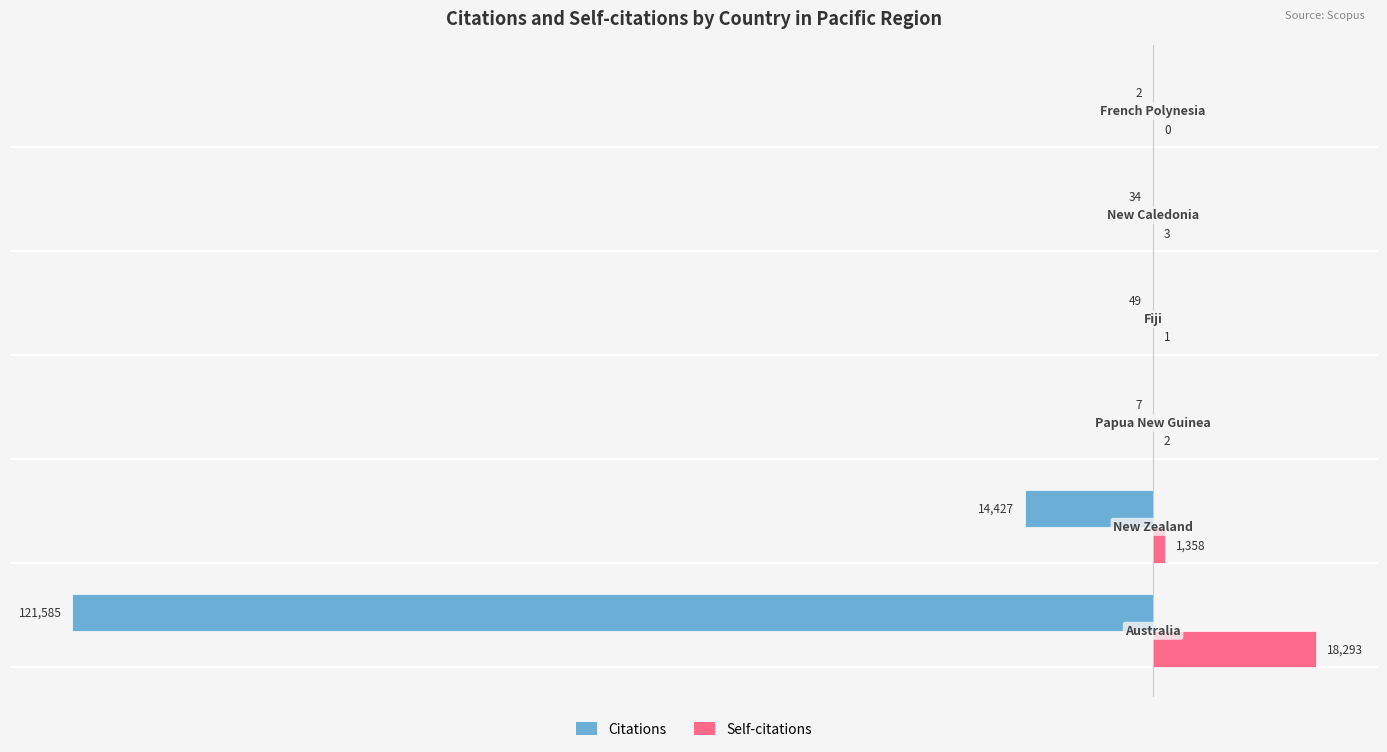

What is the greatest value displayed?

18293